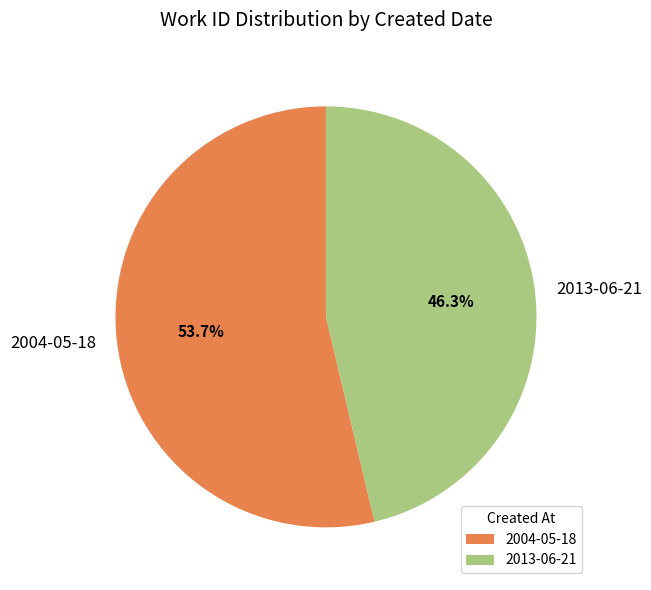

Which has a higher value, 2004-05-18 or 2013-06-21?

2004-05-18